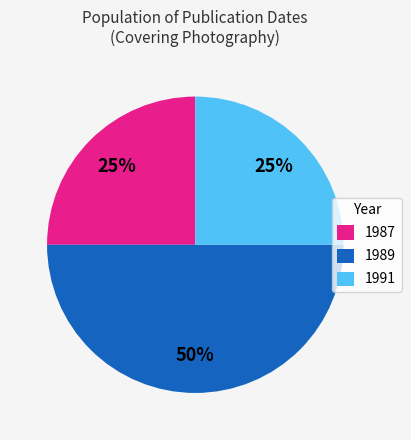

Do 1987 and 1989 together represent more than half of the pie?

Yes